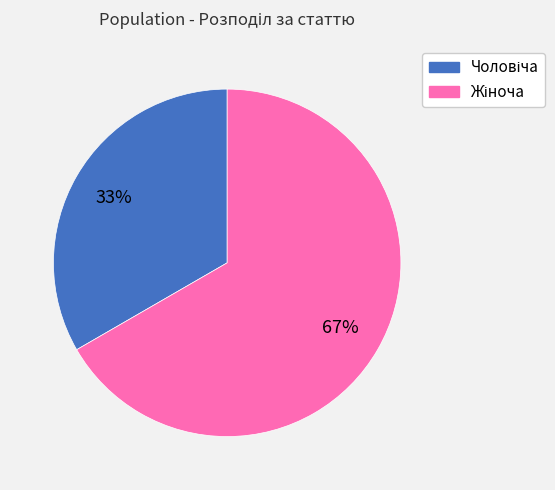

To the nearest percent, what is the average slice percentage?

50%